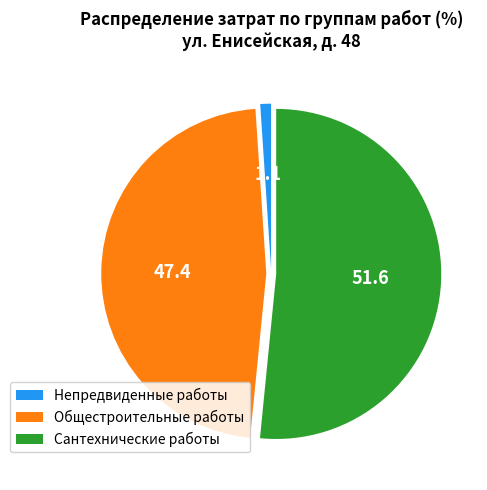

Which slice is the smallest?

Непредвиденные работы